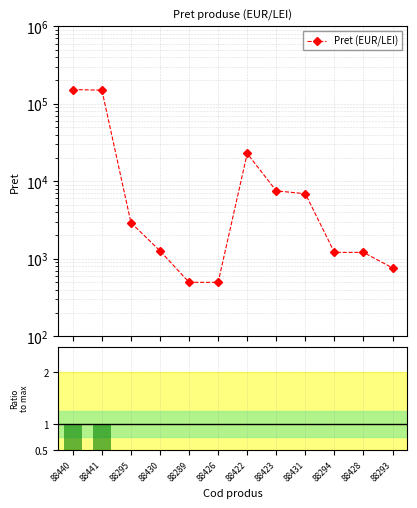

At how many categories does at least one series exceed 123727?

2